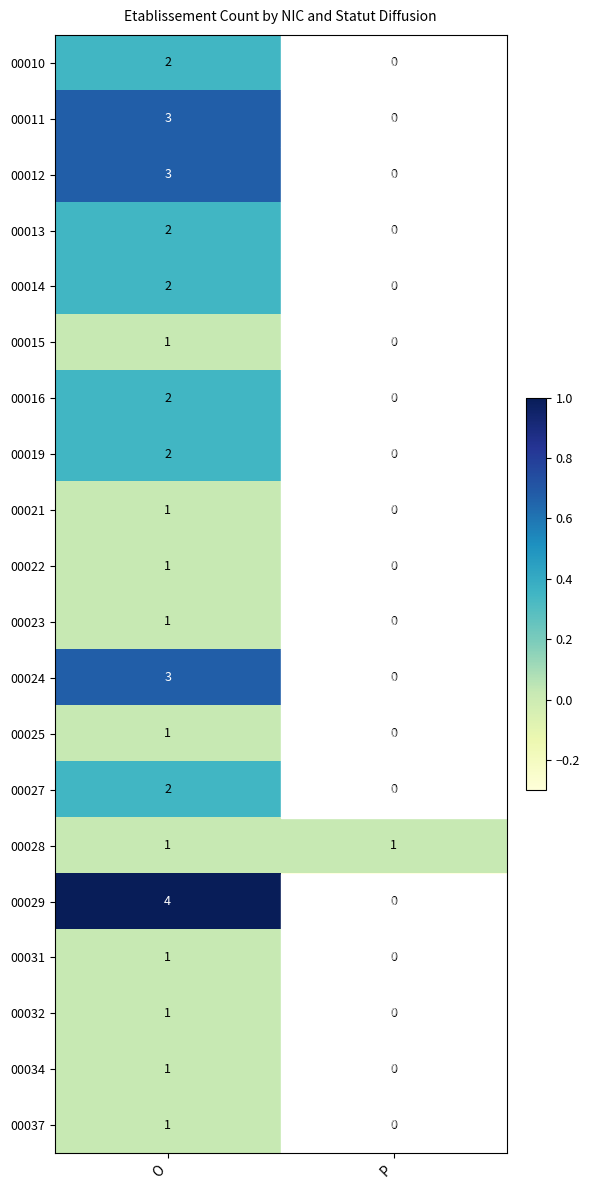

The 00023 series shows 0 at P. True or false?

True